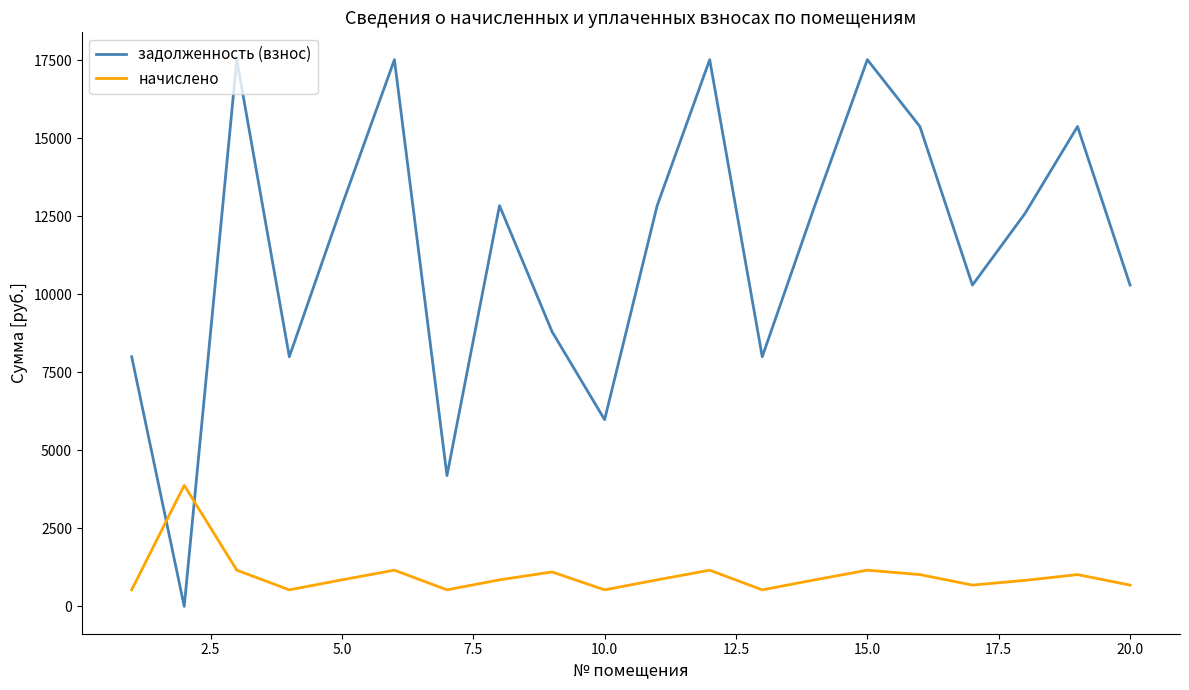

Rank the series by their maximum value, from highest to lowest.

задолженность (взнос), начислено